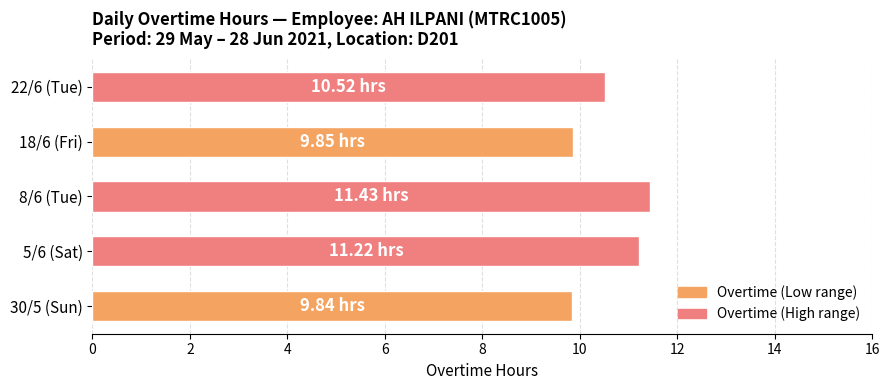

What is the difference between the second highest and second lowest values?

1.4